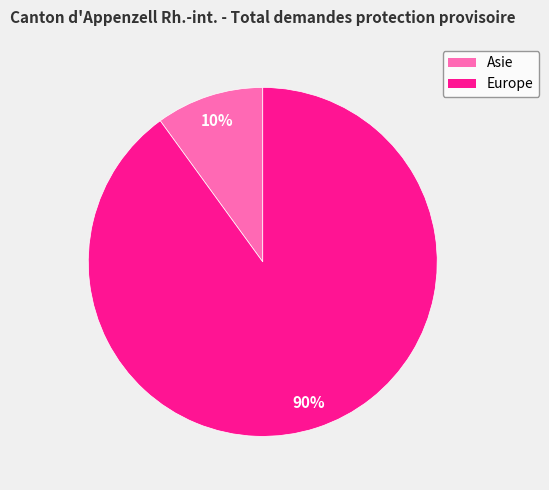

Is it true that Europe is 95% of the pie?

False